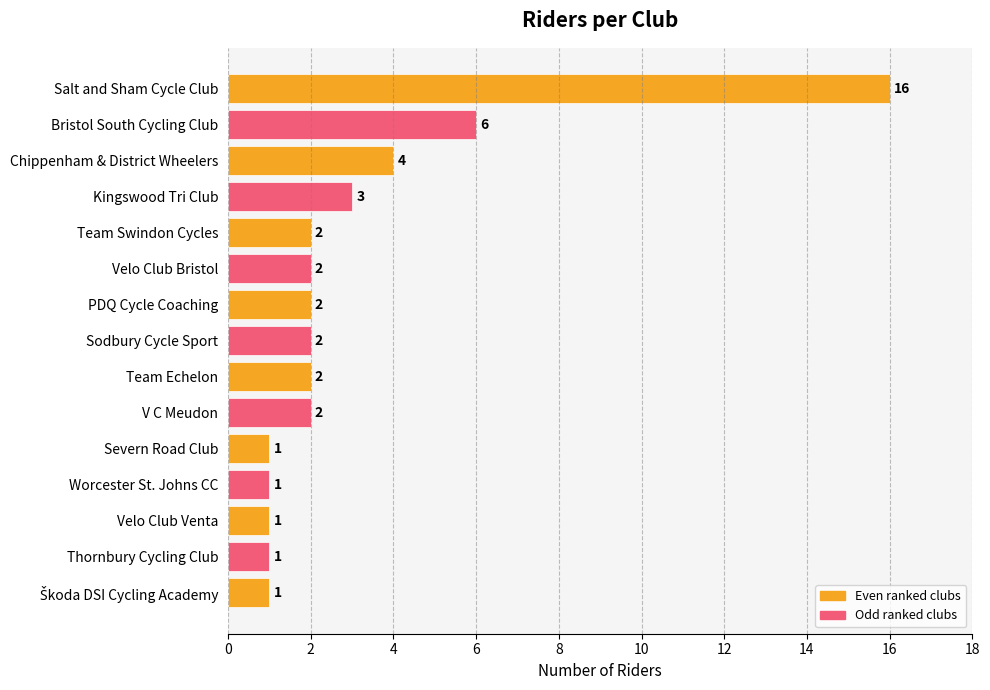

Reading bottom to top, what are all the values shown in this chart?

1	1	1	1	1	2	2	2	2	2	2	3	4	6	16